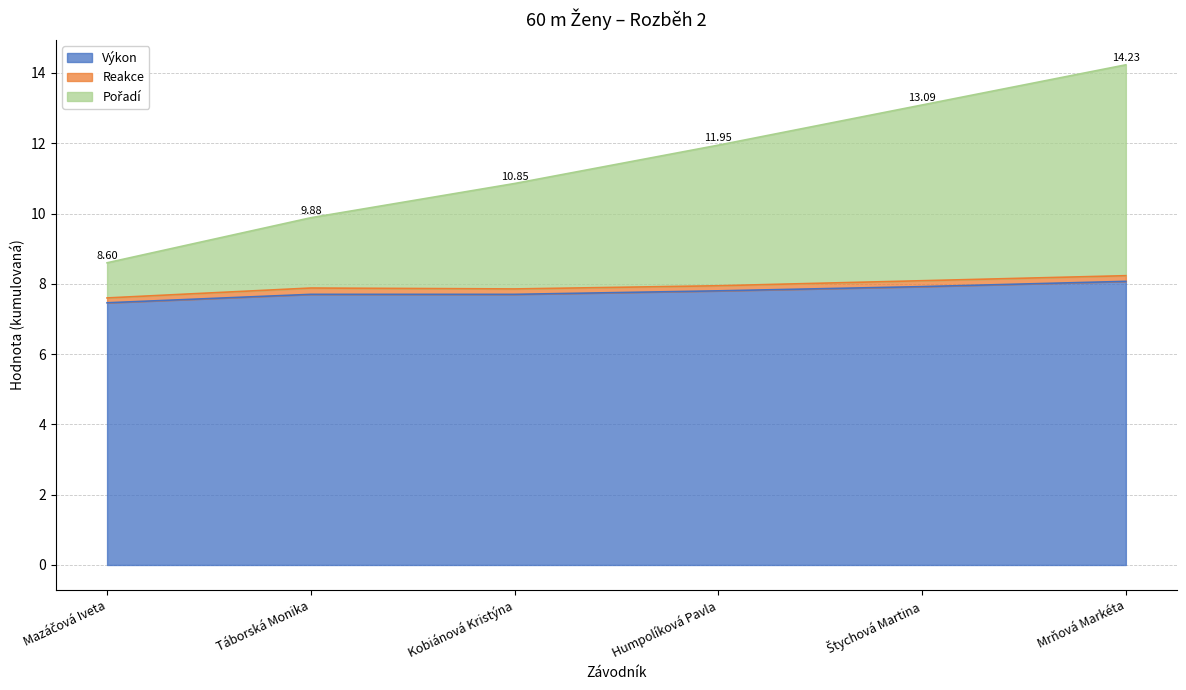

True or false: Pořadí and Výkon intersect in this chart.

False